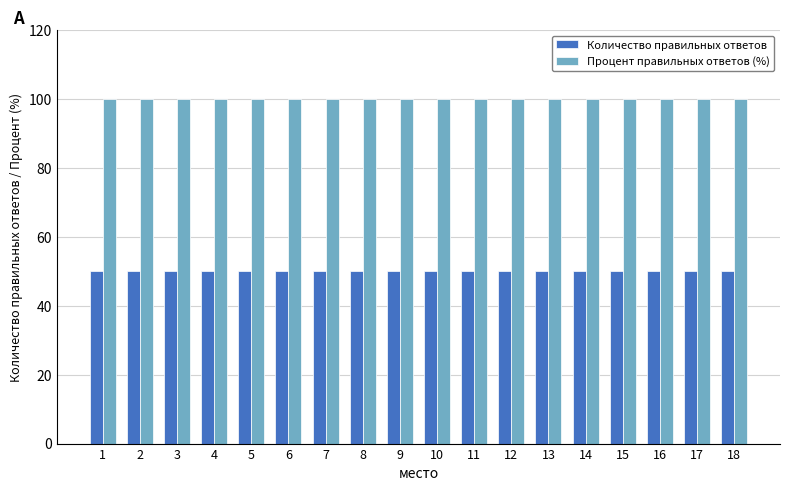

At 7, list the series in order from smallest to largest.

Количество правильных ответов, Процент правильных ответов (%)